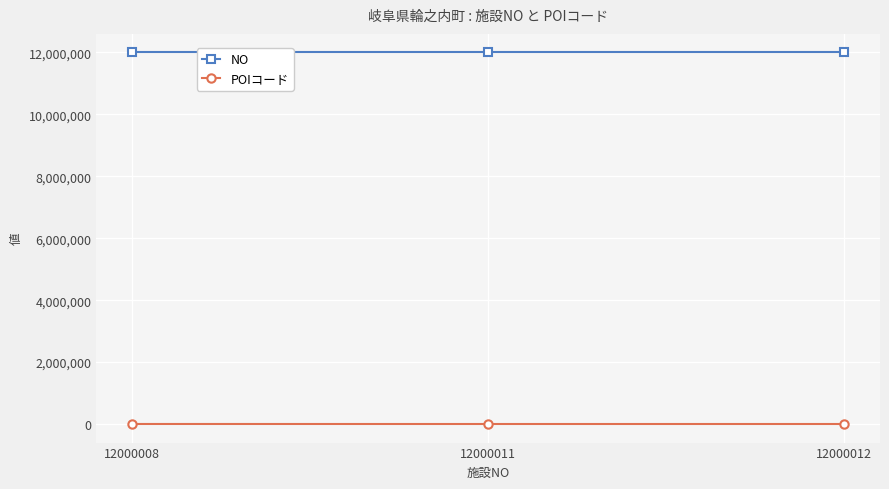

Does the chart have visible grid lines?

Yes